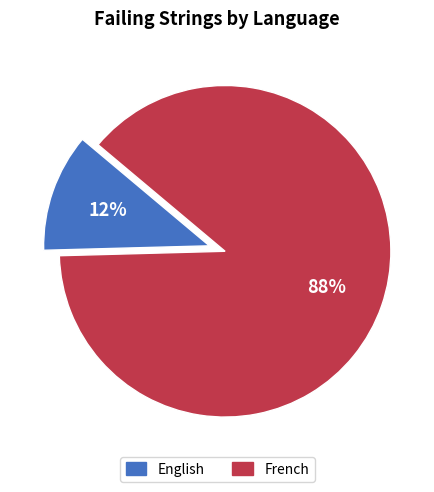

True or false: French accounts for 80% of the total.

False